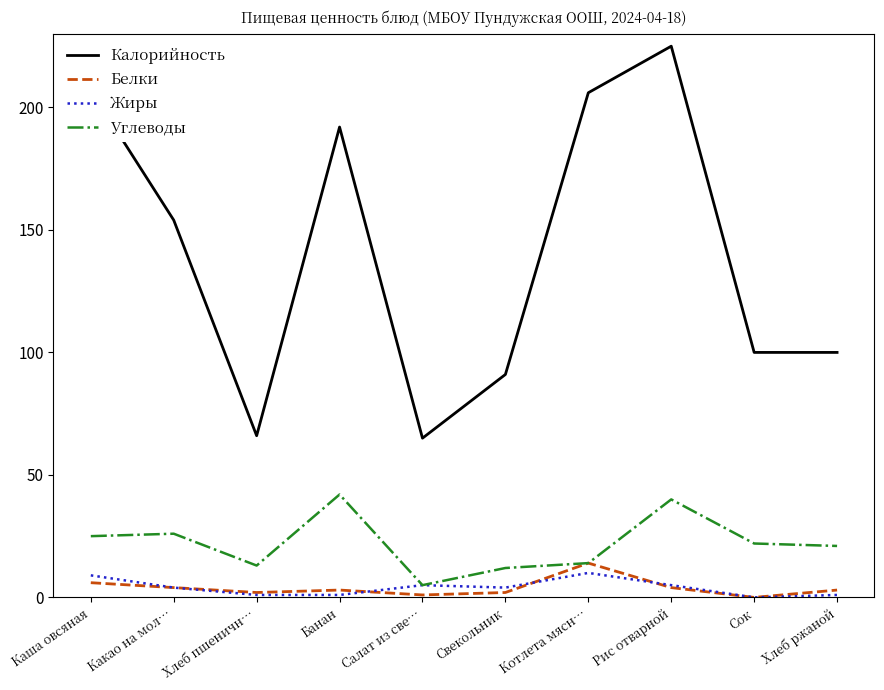

At which label does Жиры first exceed 4?

Каша овсяная